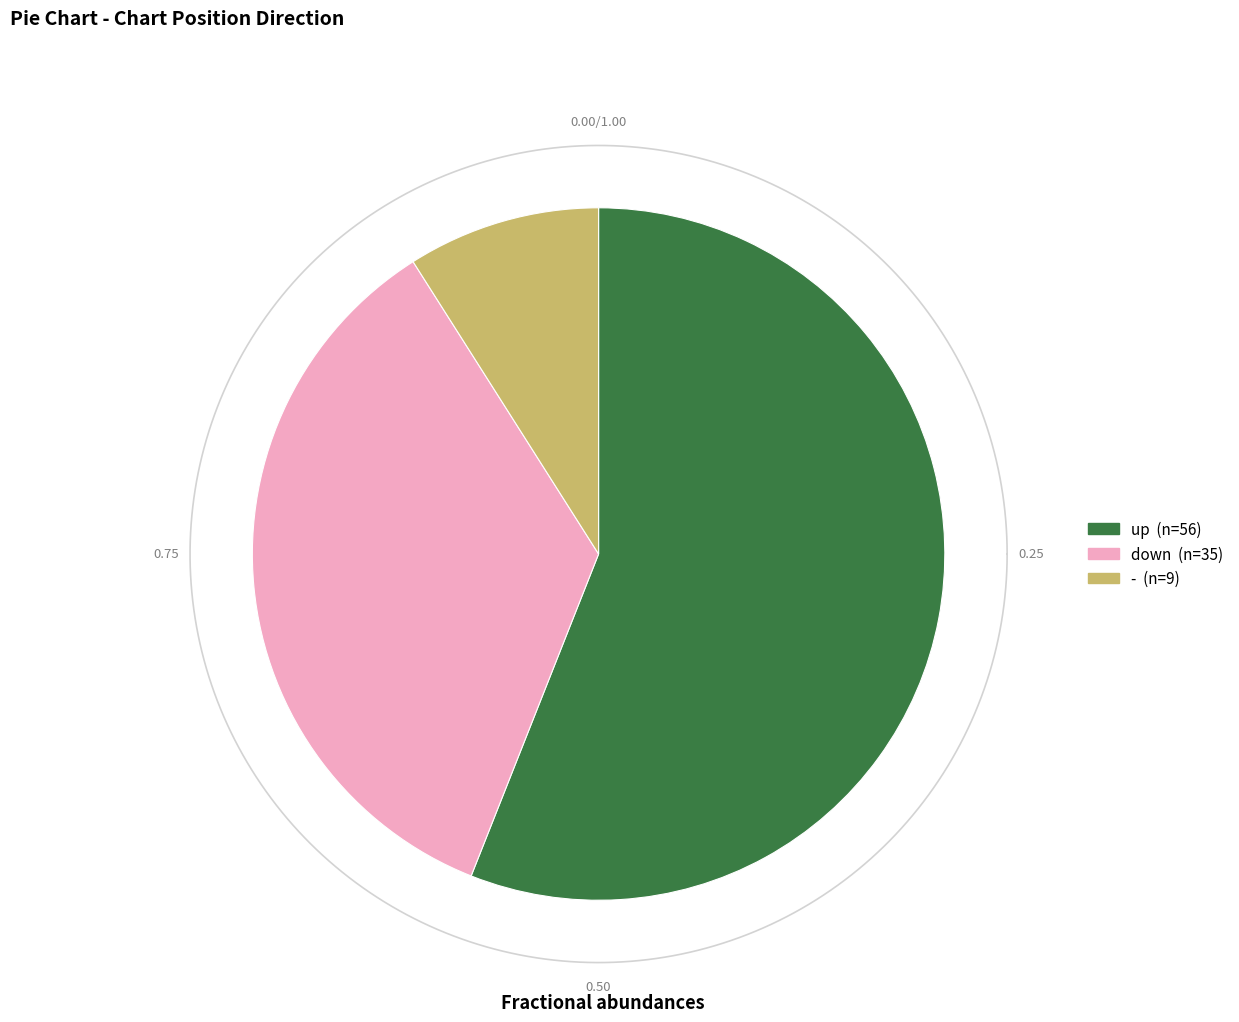

Is it true that - is 1% of the pie?

False